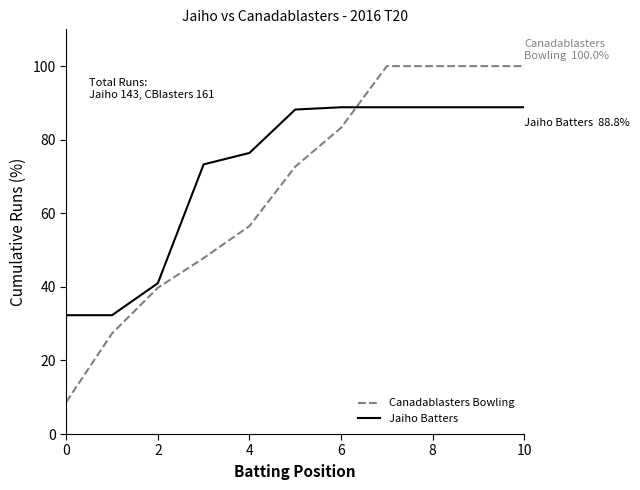

True or false: Canadablasters Bowling and Jaiho Batters cross at least once.

True